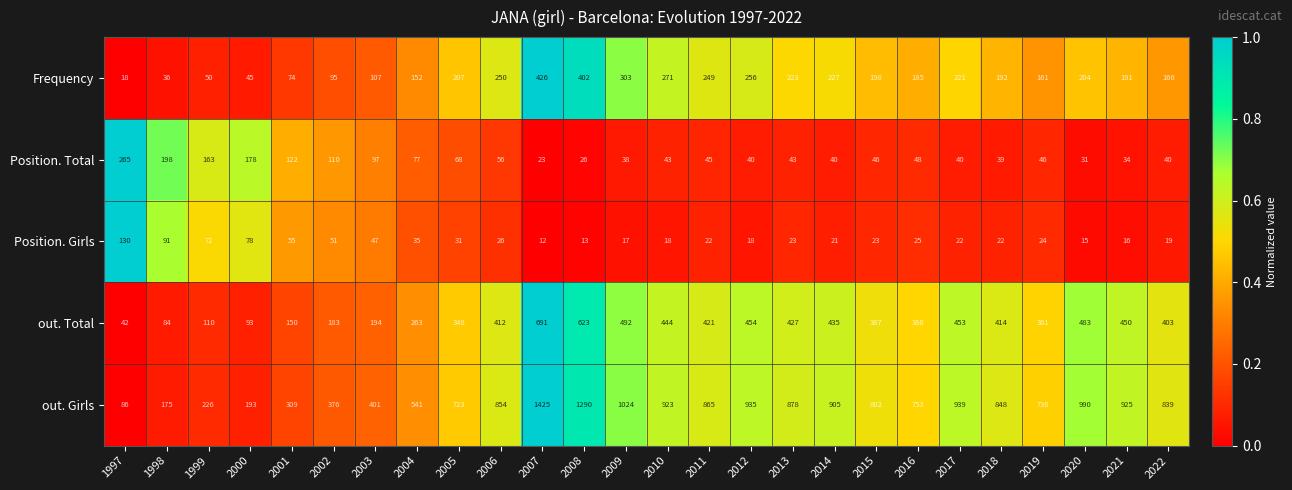

Is it true that out. Girls equals 878 at 2013?

True